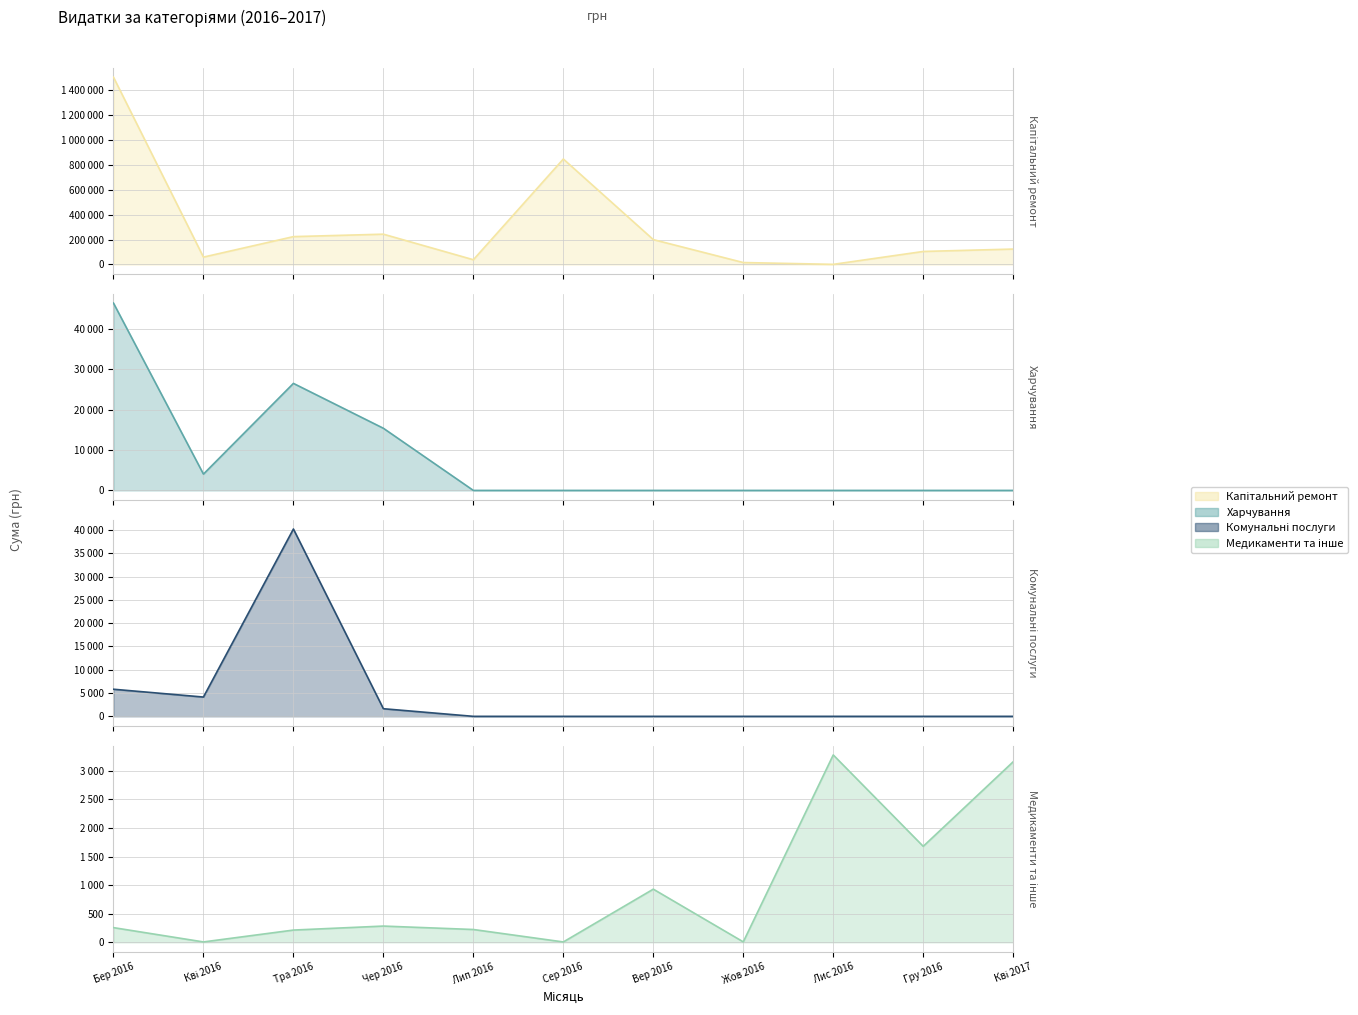

What position from the left is Сер 2016?

6